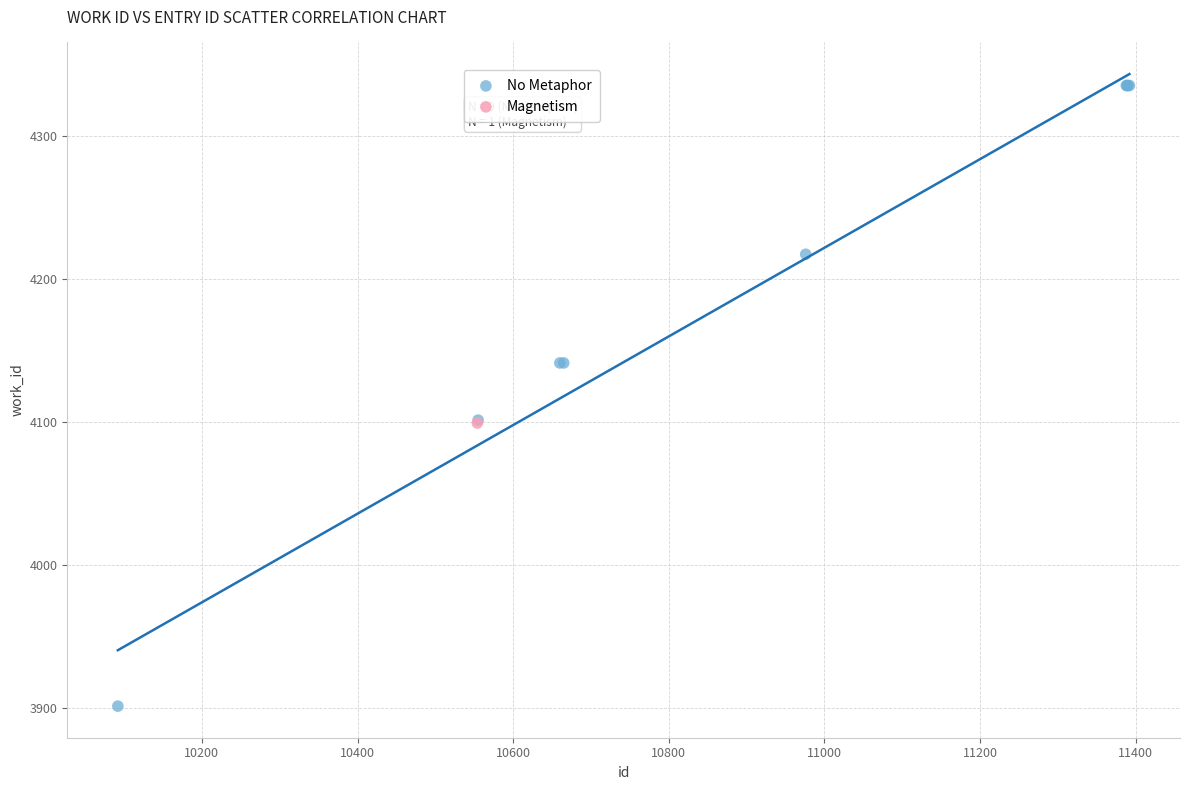

What are all the series names shown in the legend?

No Metaphor, Magnetism